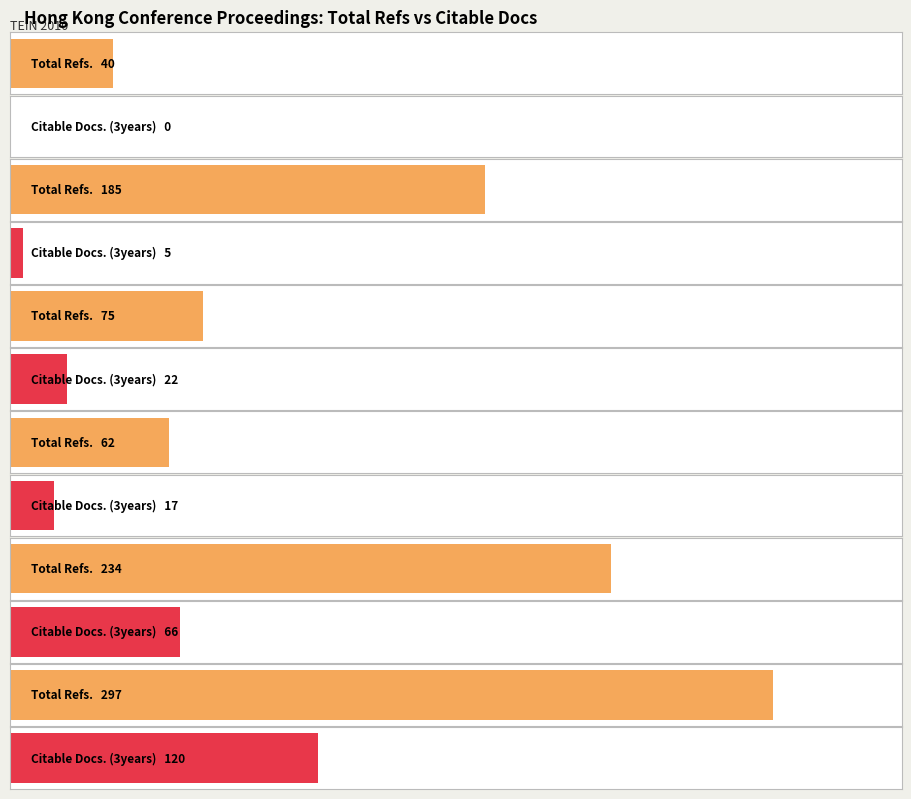

Where is Total Cites (3years) nearest to the value 0?

TEIN 2010